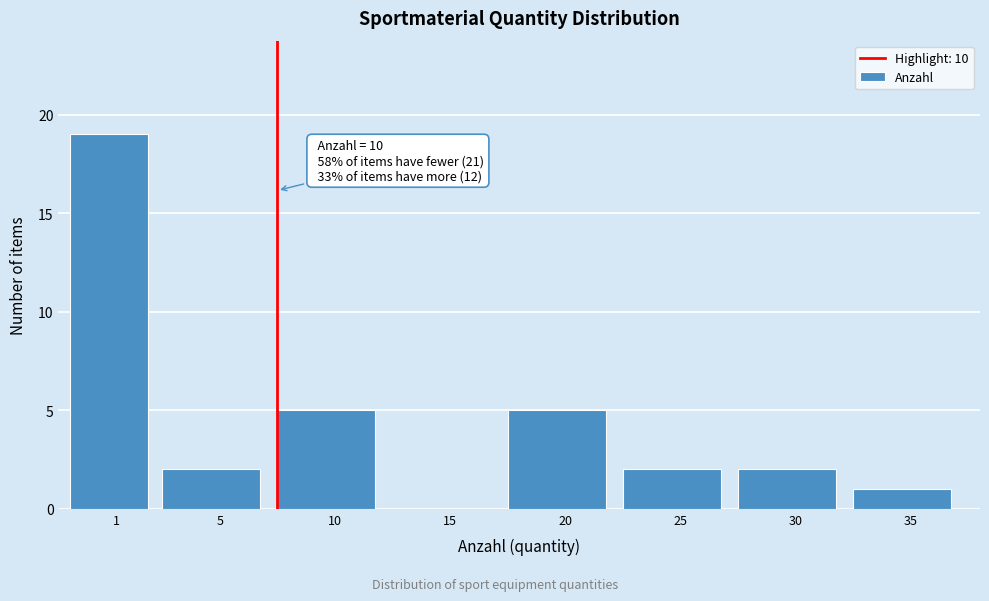

Reading left to right, transcribe all the data shown in this chart.

1=19	5=2	10=5	15=0	20=5	25=2	30=2	35=1